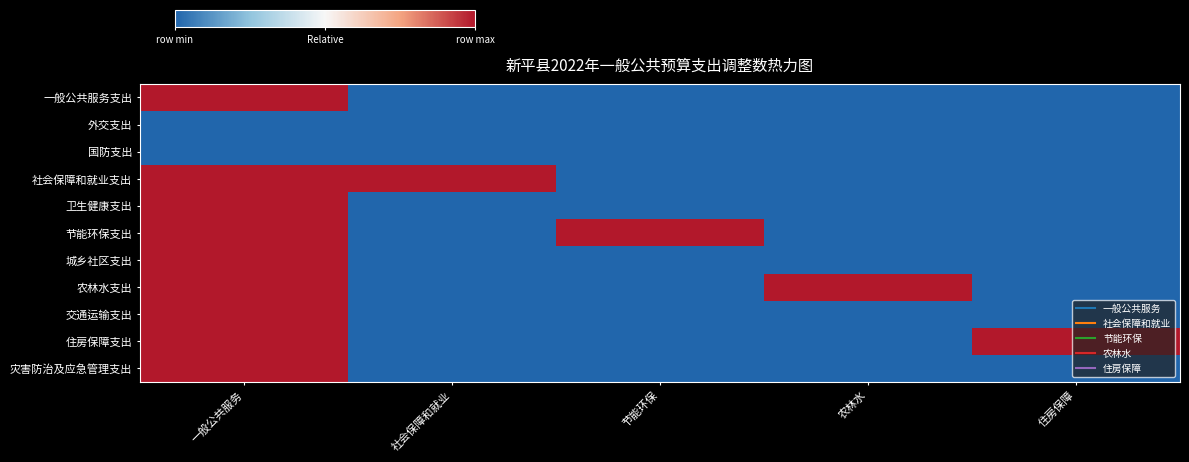

Between 农林水 and 住房保障, which series saw the biggest shift?

农林水支出